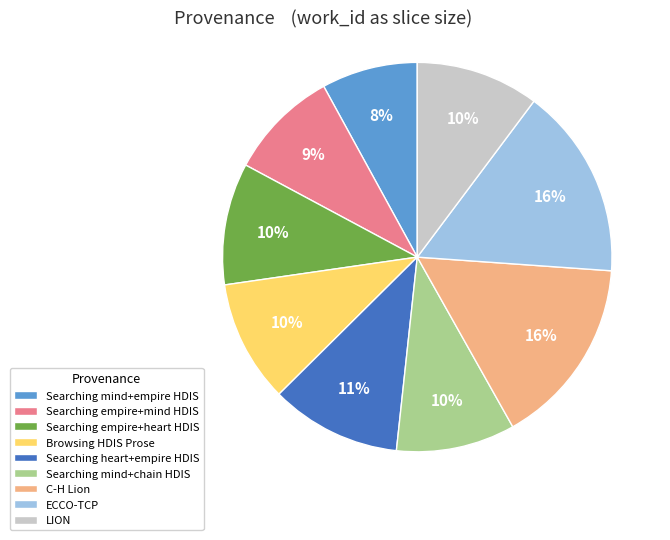

Between LION and Searching empire+mind HDIS, which is larger?

LION